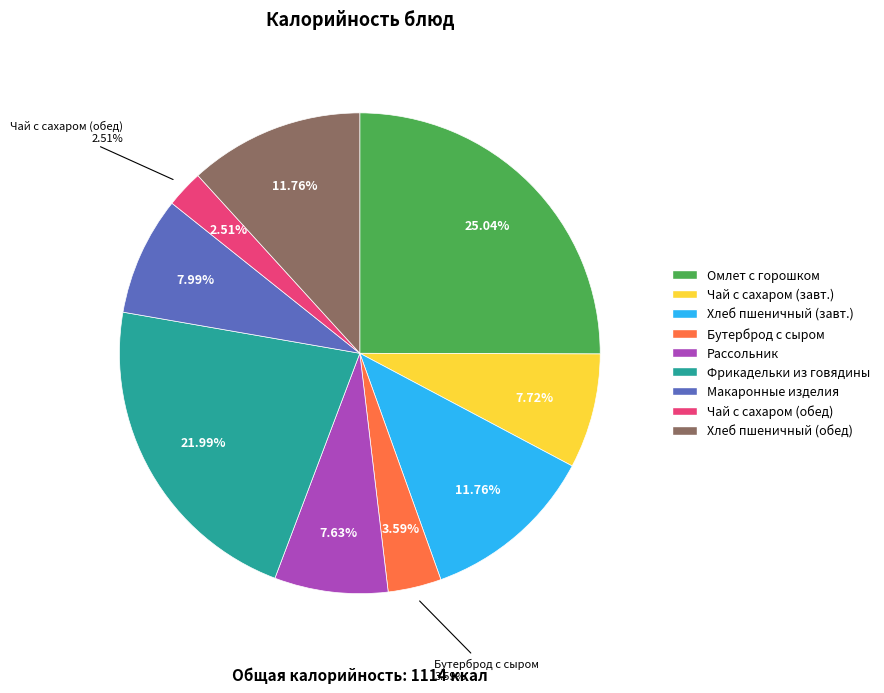

The рассольник на мясном бульоне slice represents 8% of the pie. True or false?

True